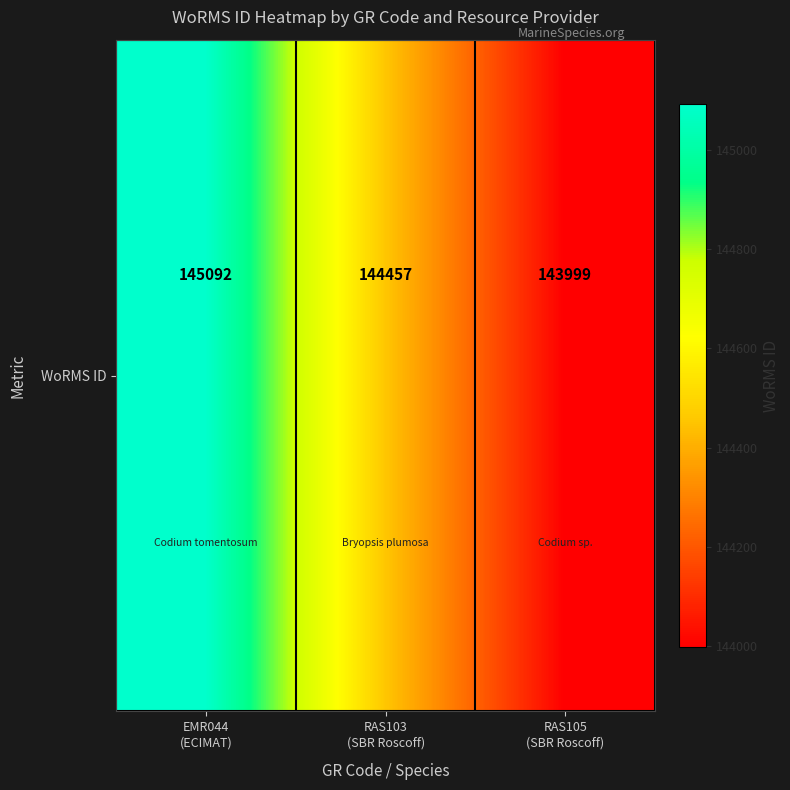

Reading right to left, transcribe all the data shown in this chart.

143999	144457	145092